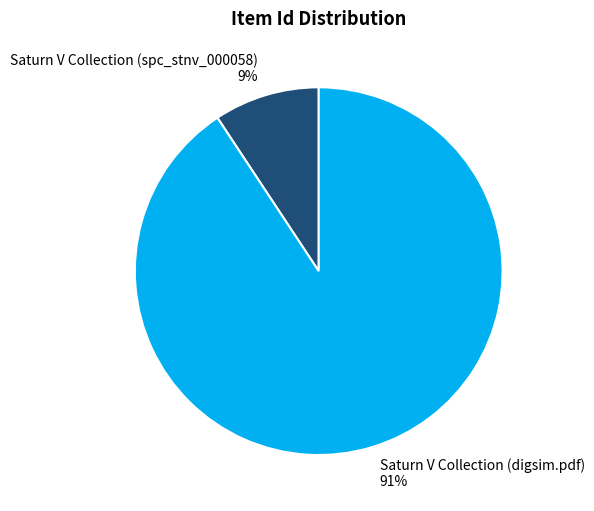

Count the number of slices in the pie.

2